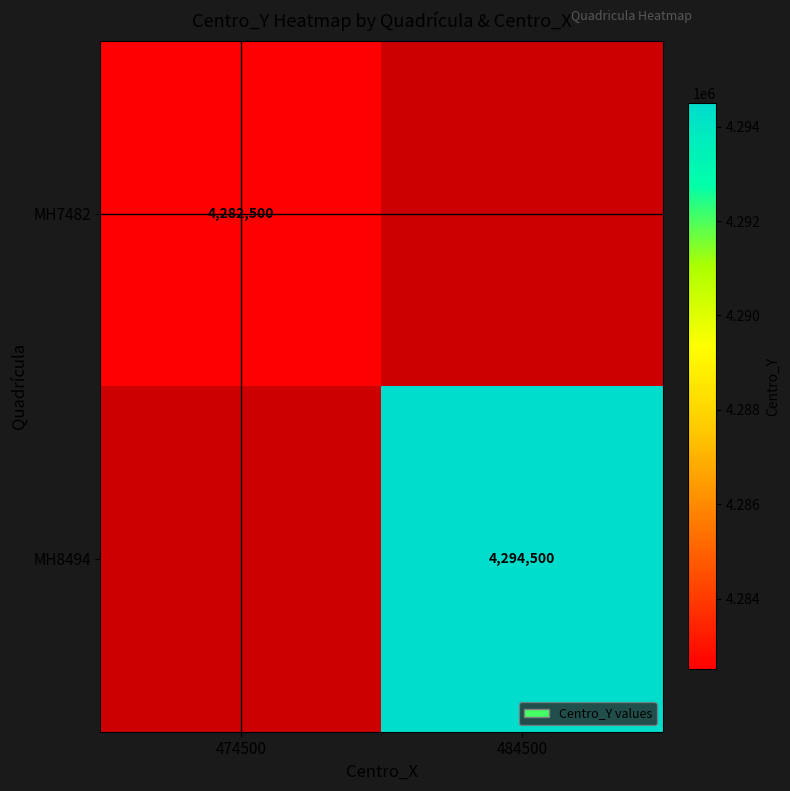

The value of MH8494 at 484500 is 4294500. True or false?

True